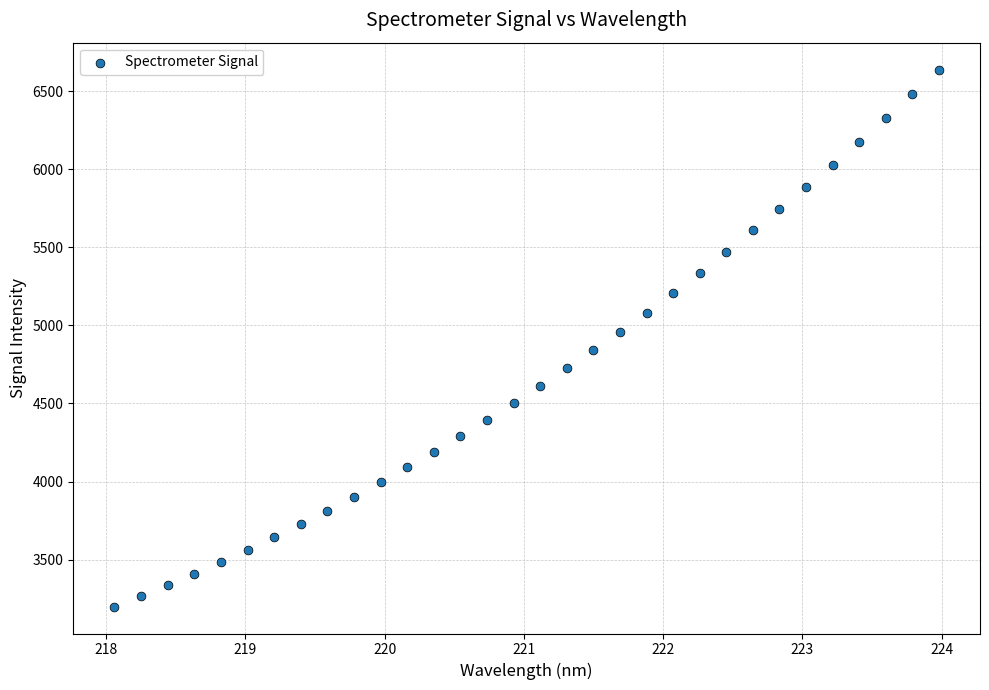

What is the range of Y values (max minus min)?

3438.6